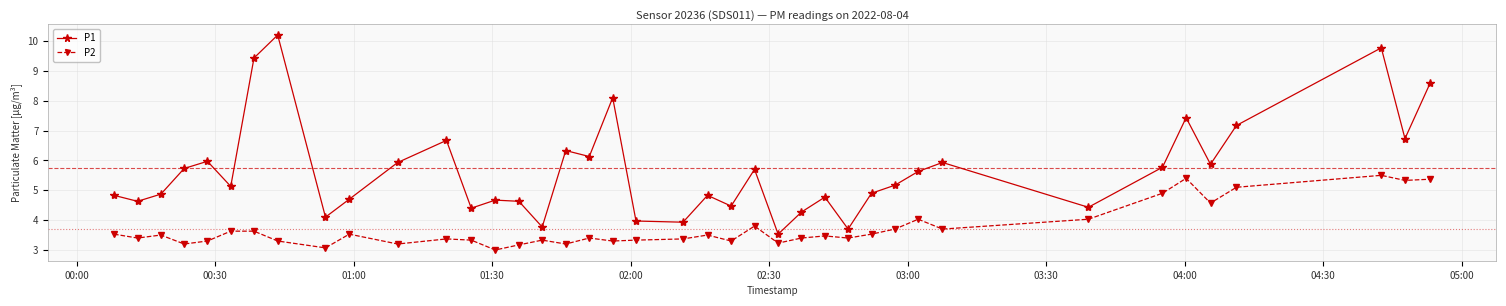

How many values in the P1 series exceed 5?

21